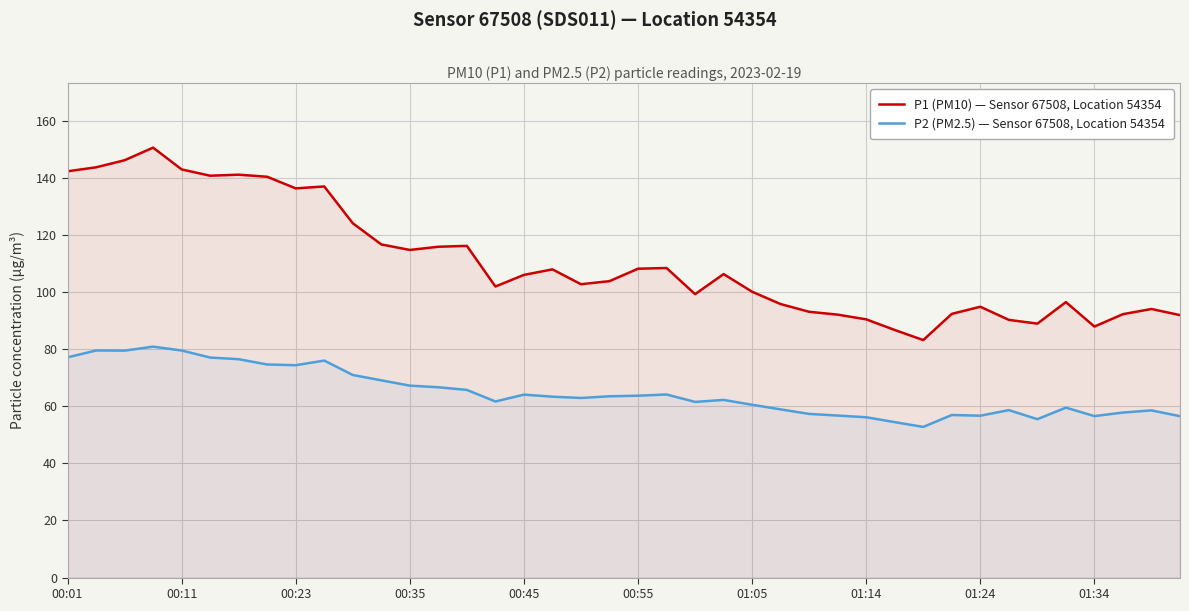

Rank the series by their maximum value, from lowest to highest.

P2 (PM2.5) — Sensor 67508, Location 54354, P1 (PM10) — Sensor 67508, Location 54354